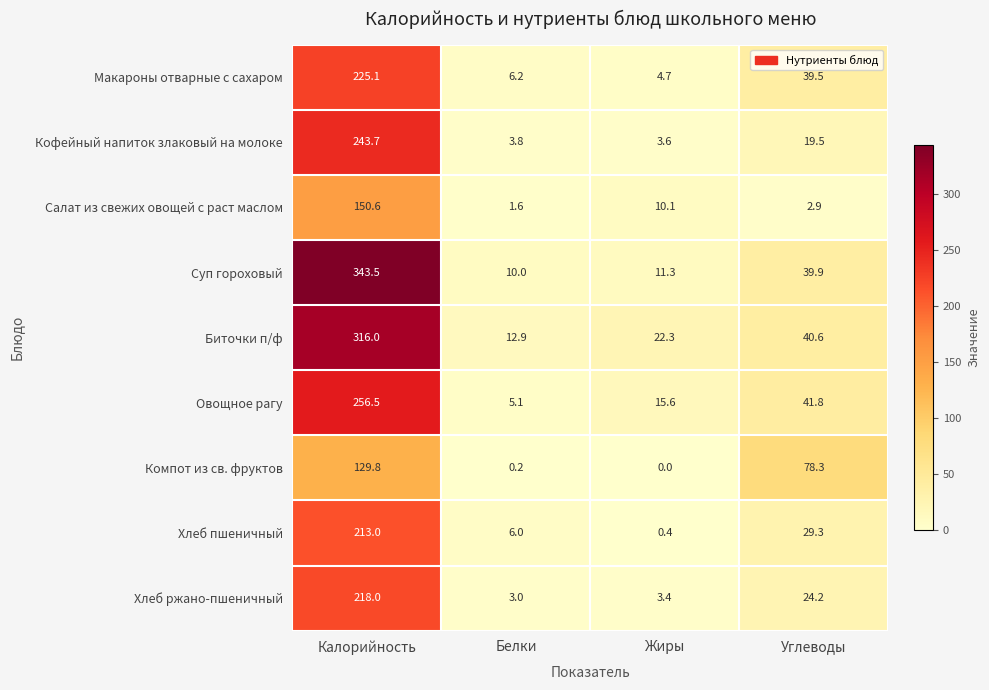

At which category does the chart reach its minimum across all series?

Жиры